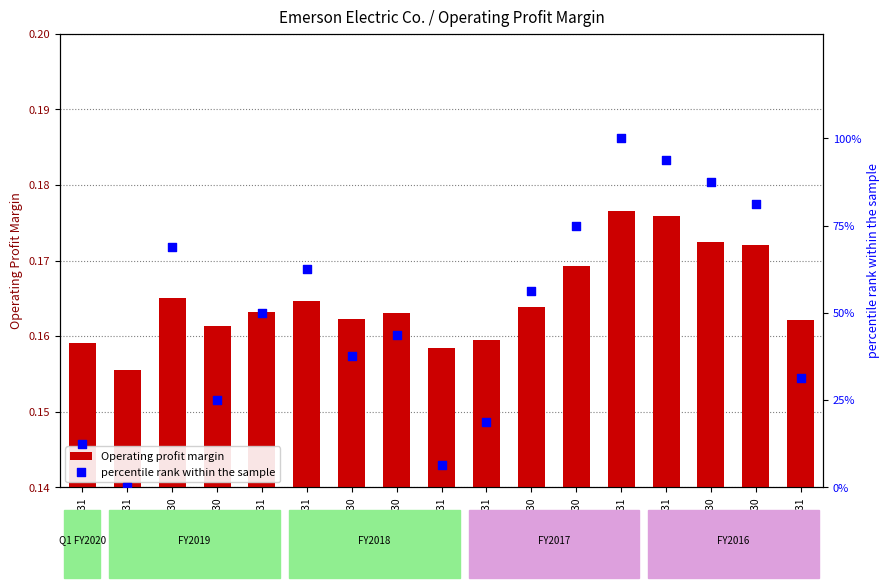

Which series reaches the minimum Y coordinate?

percentile rank within the sample